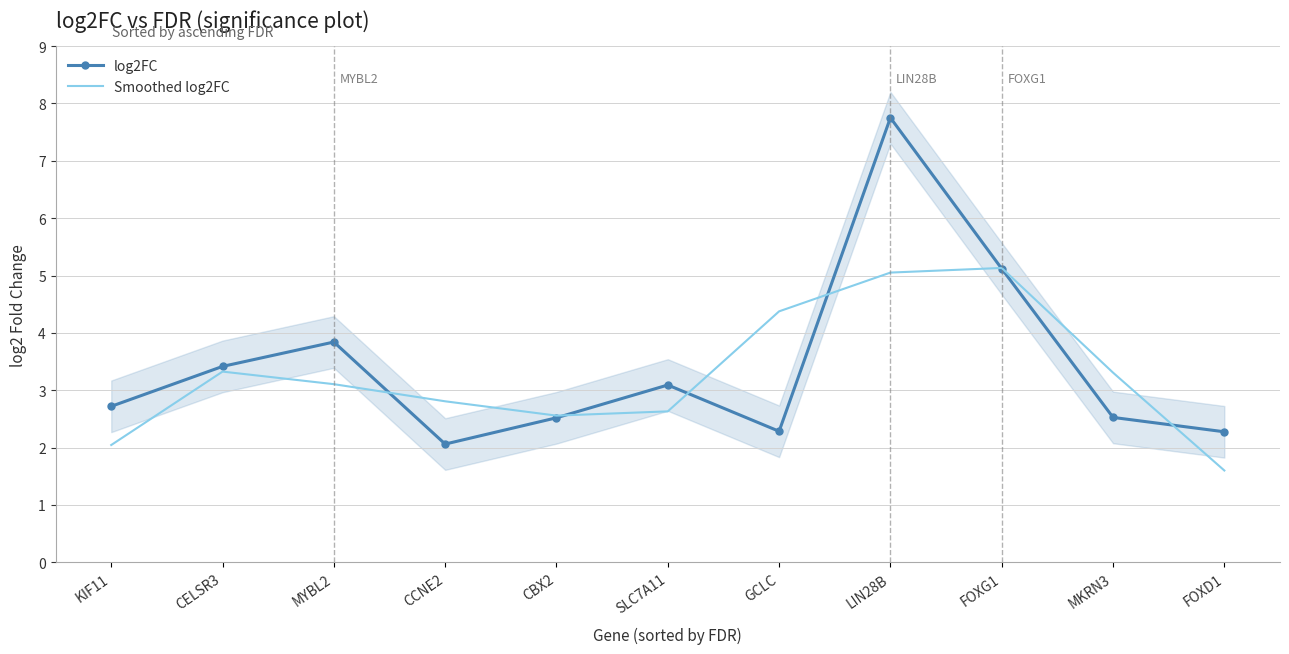

List the series in order of their overall mean, lowest first.

Smoothed log2FC, log2FC